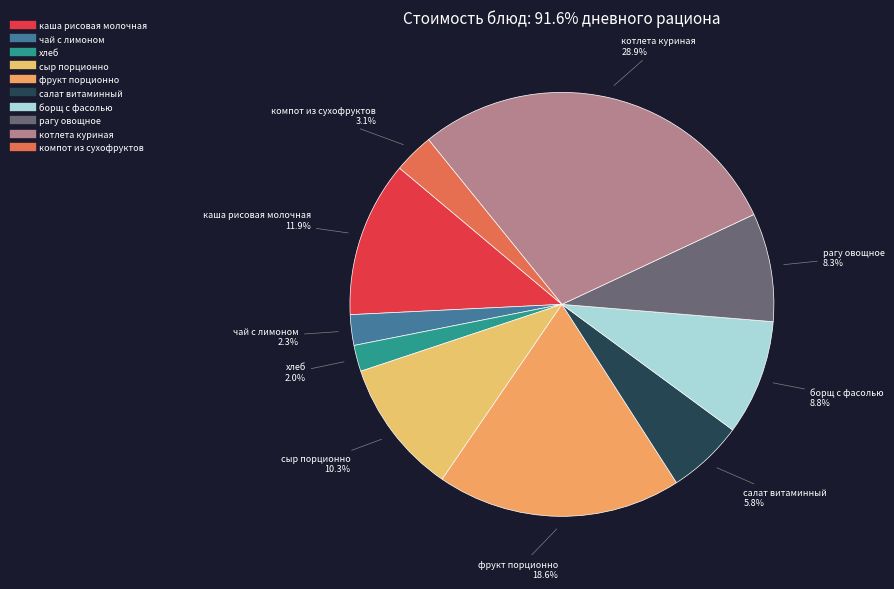

Does фрукт порционно represent more than half of the total?

No